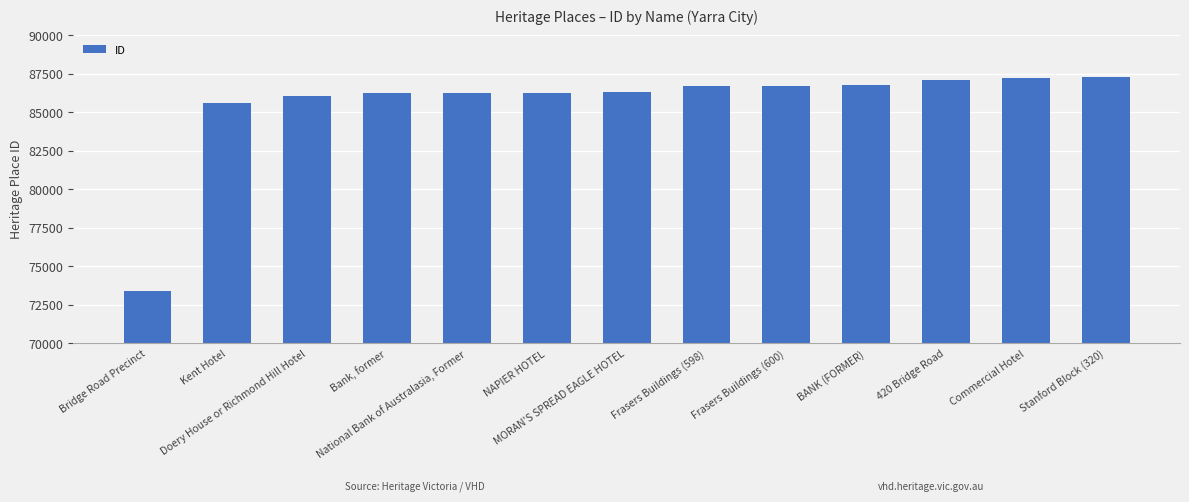

What is the value of the 4th bar from the left?

86242